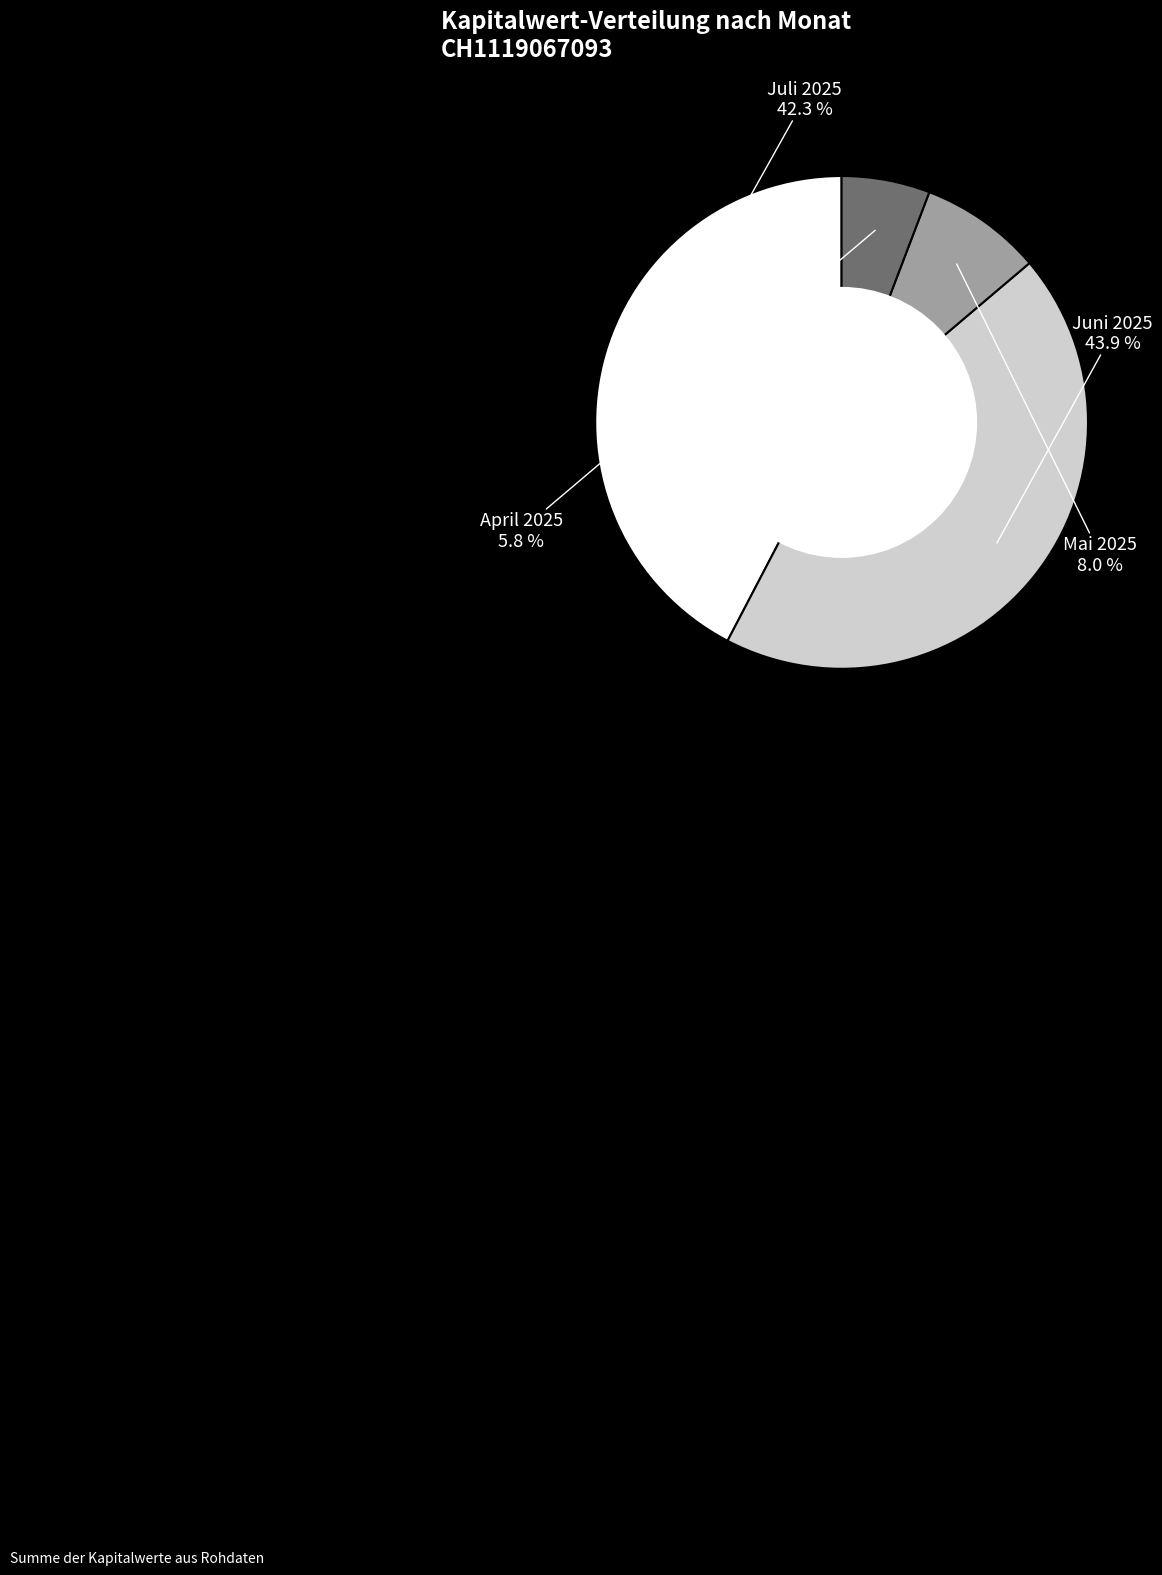

Does Juni 2025 account for over 50% of the chart?

No